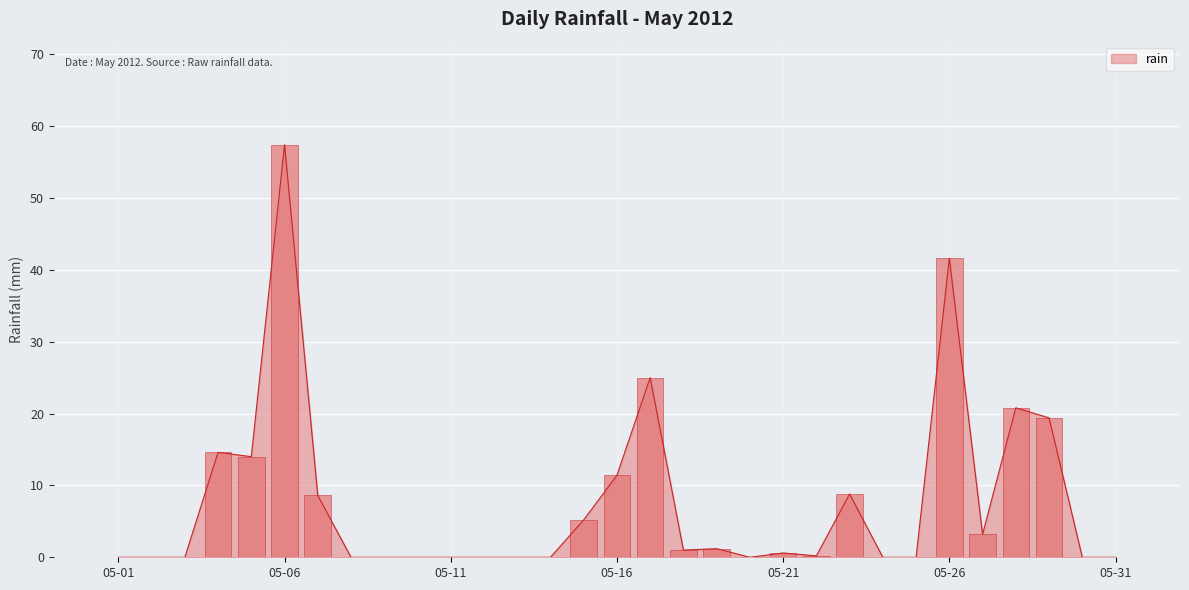

What is the approximate value at 2012-05-23?

8.8